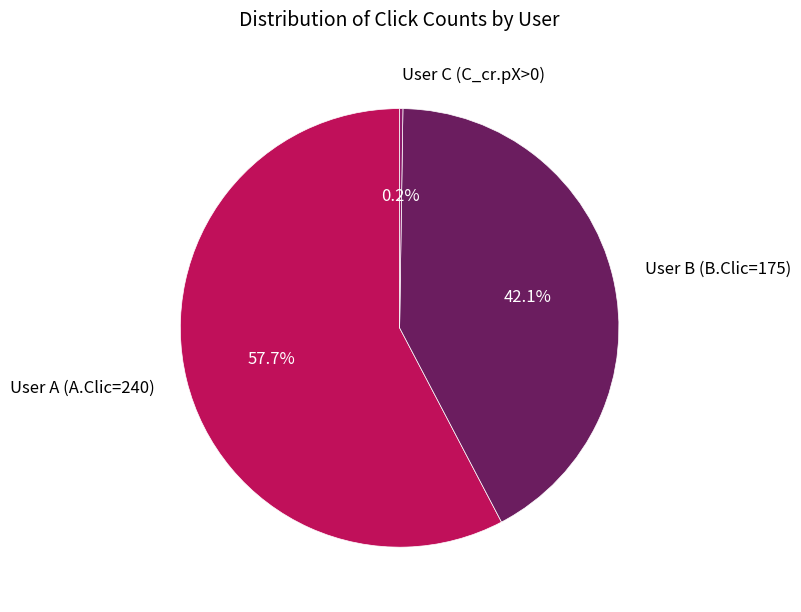

To the nearest percent, what is the average slice percentage?

33%